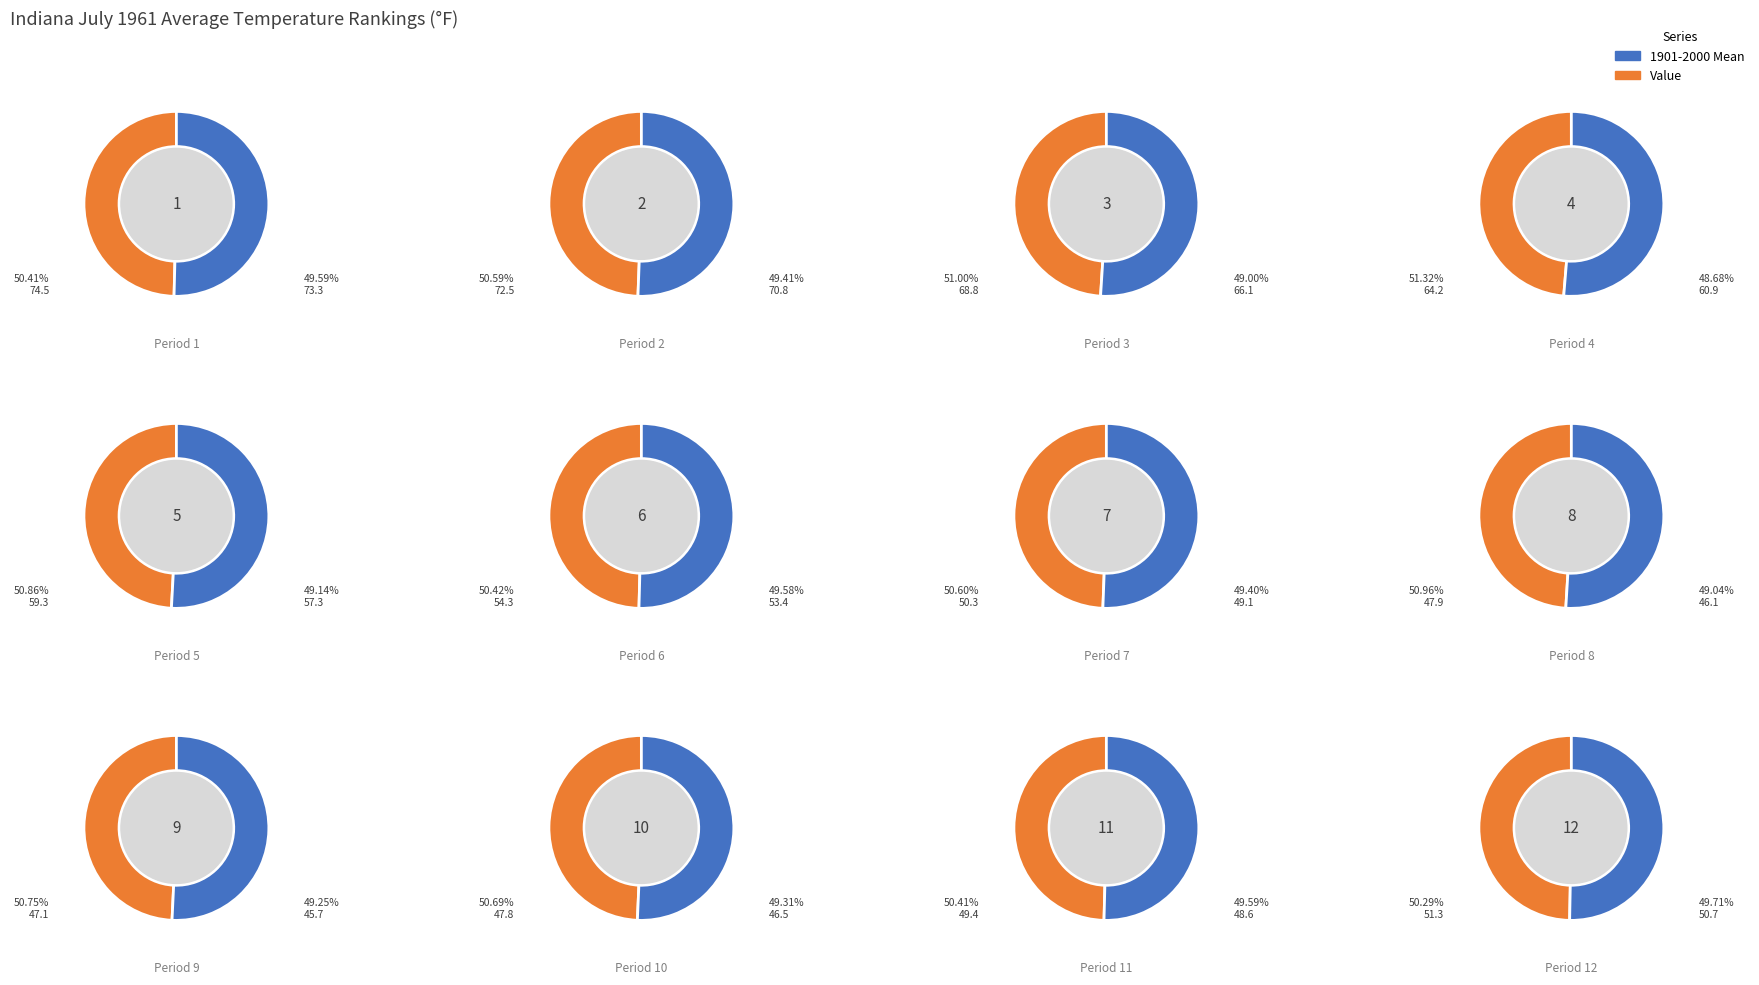

To the nearest percent, what portion does 3 represent?

10%